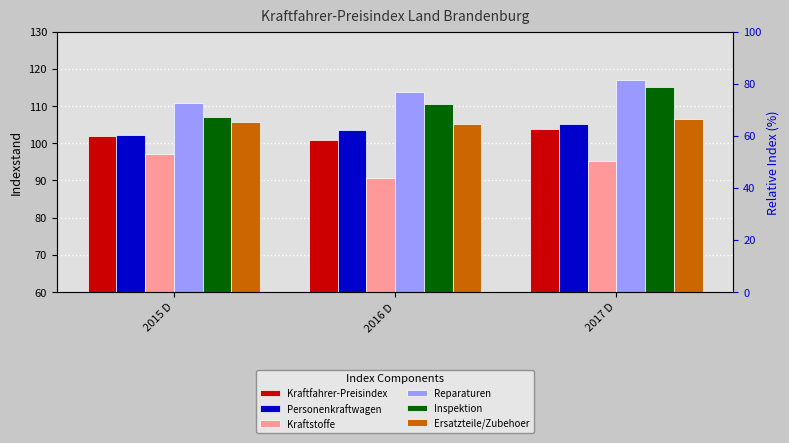

How many groups of bars are there?

3